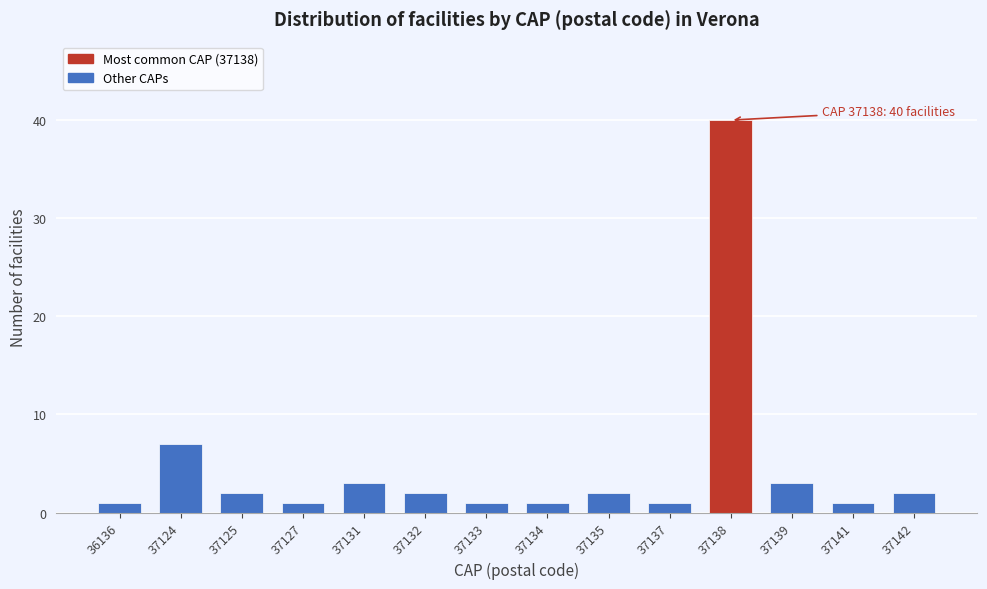

Reading right to left, what are all the values shown in this chart?

2	1	3	40	1	2	1	1	2	3	1	2	7	1